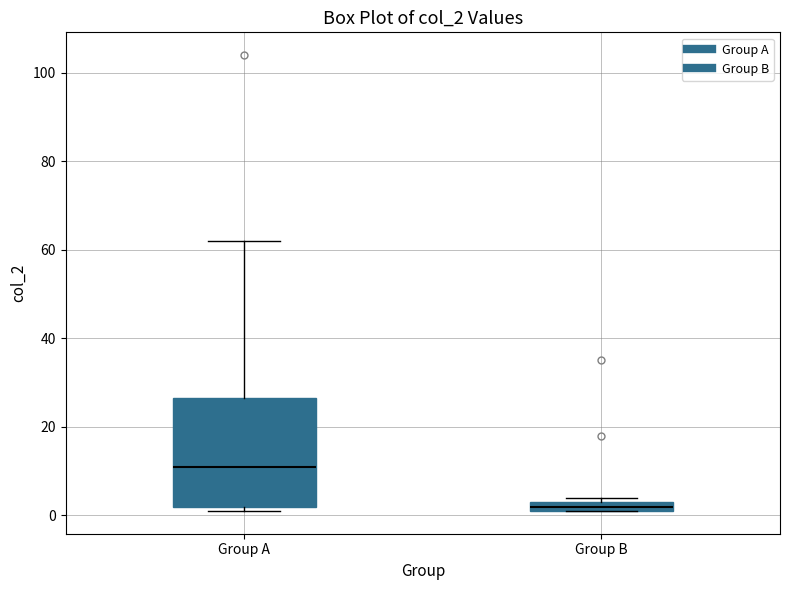

Where is the upper edge of the box for Group B on the y-axis? The values are not printed on the chart, so give them approximately, as read against the axis.

4